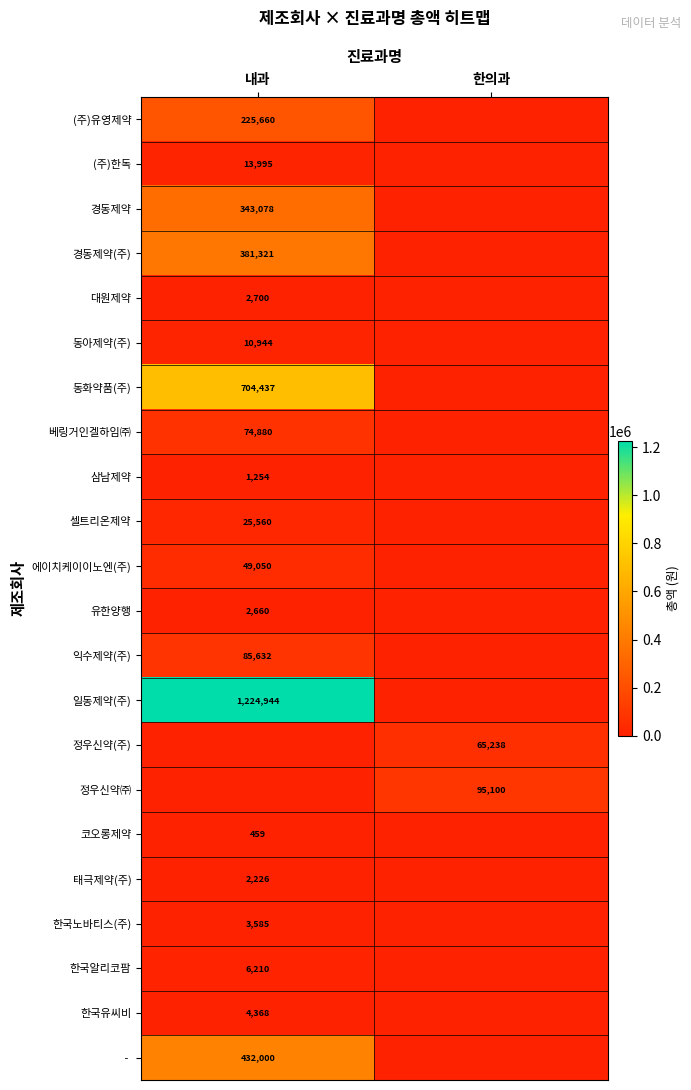

The value of (주)한독 at 내과 is 13995. True or false?

True